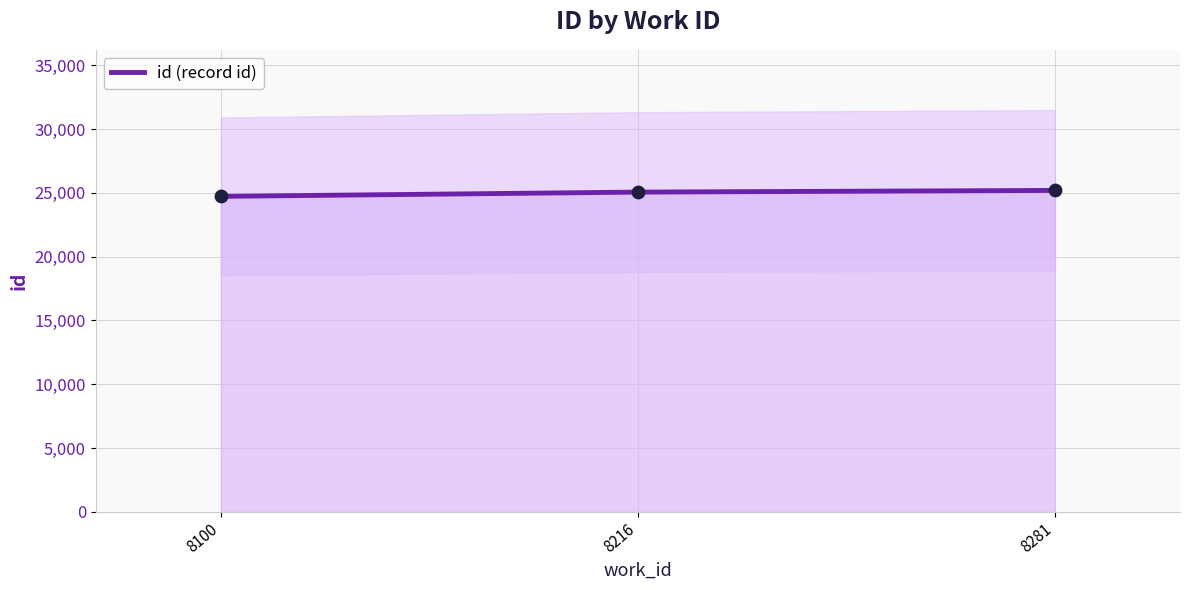

Between 8281 and 8100, which is larger?

8281